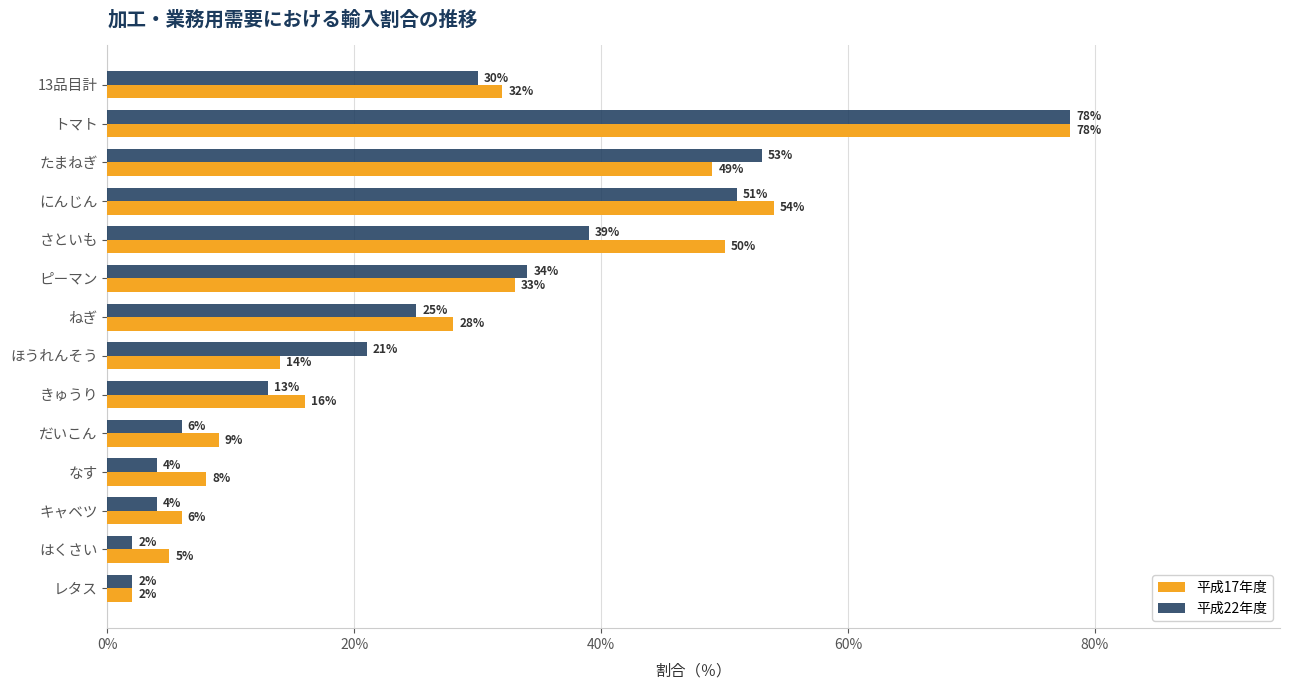

What is the difference between the maximum and minimum values in the 平成17年度 series?

76